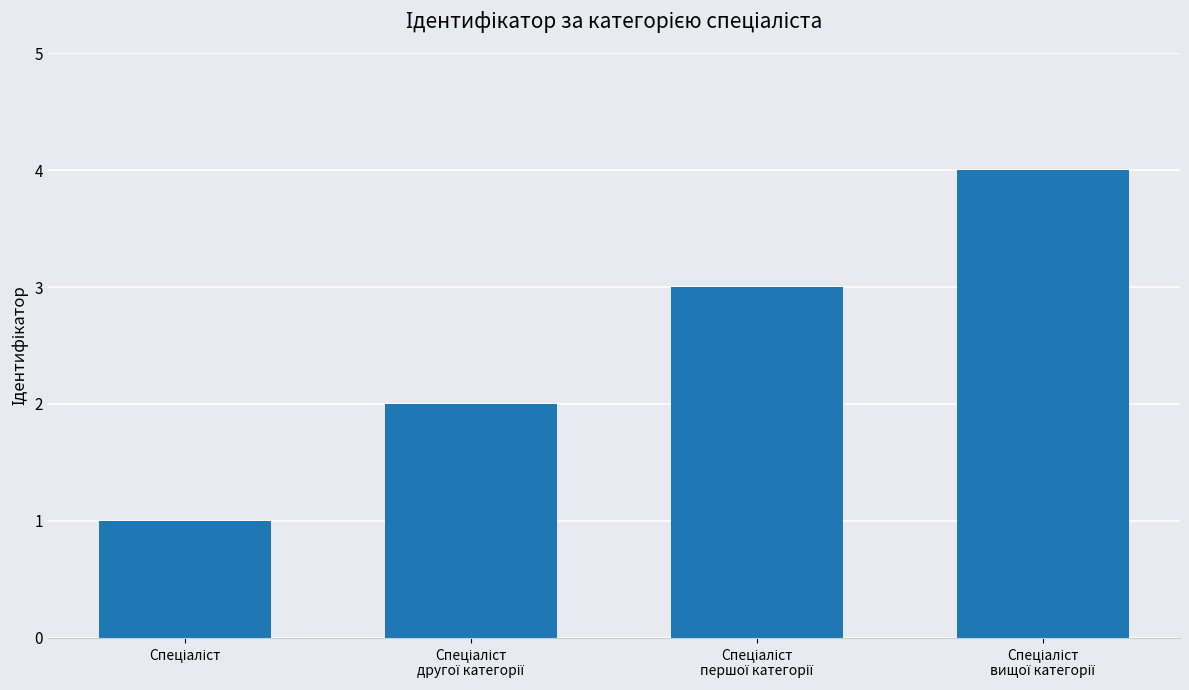

What is the maximum value shown in the chart?

4